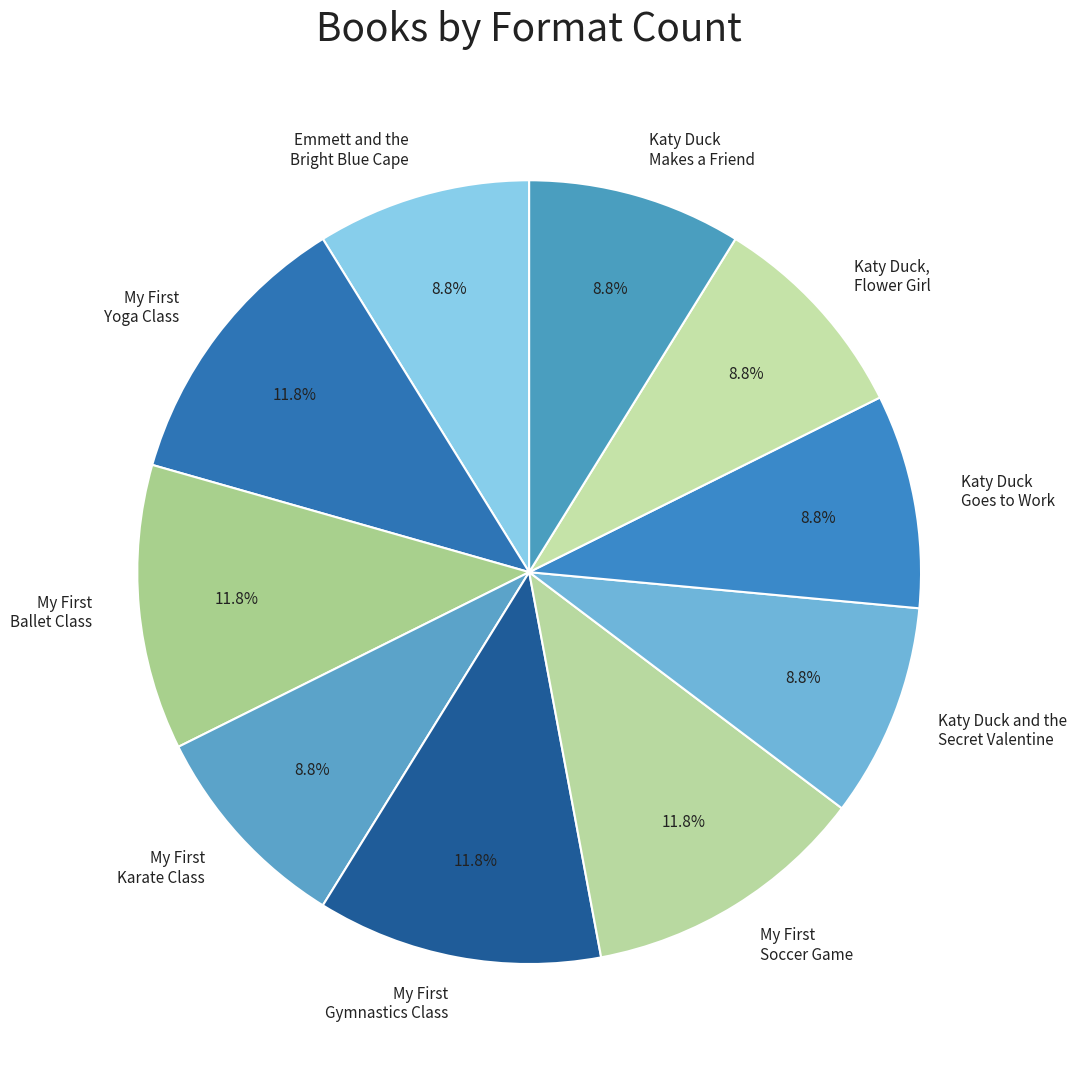

Is there a majority slice in this chart?

No